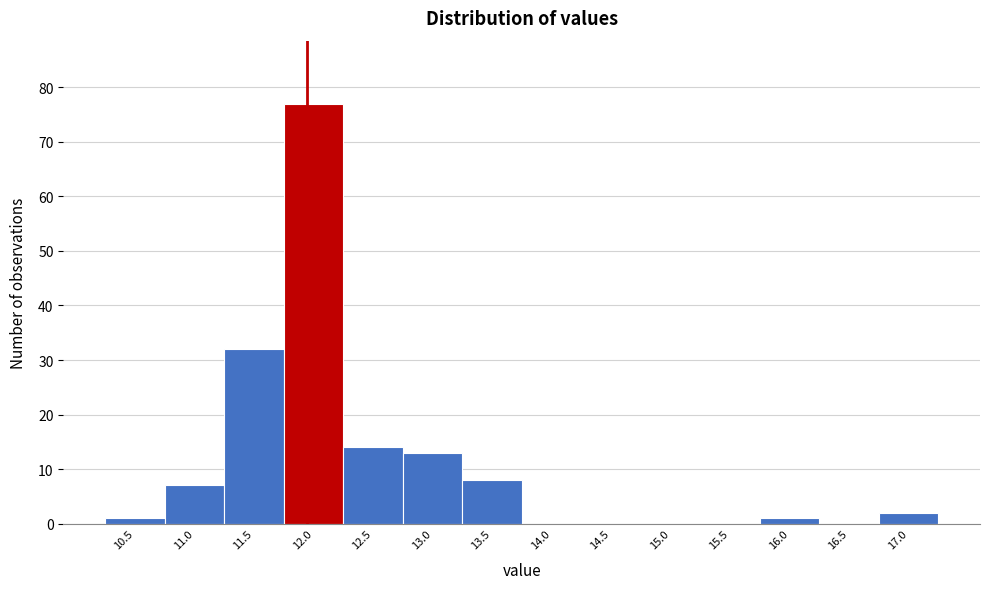

Reading right to left, transcribe all the data shown in this chart.

17.0=2	16.5=0	16.0=1	15.5=0	15.0=0	14.5=0	14.0=0	13.5=8	13.0=13	12.5=14	12.0=77	11.5=32	11.0=7	10.5=1